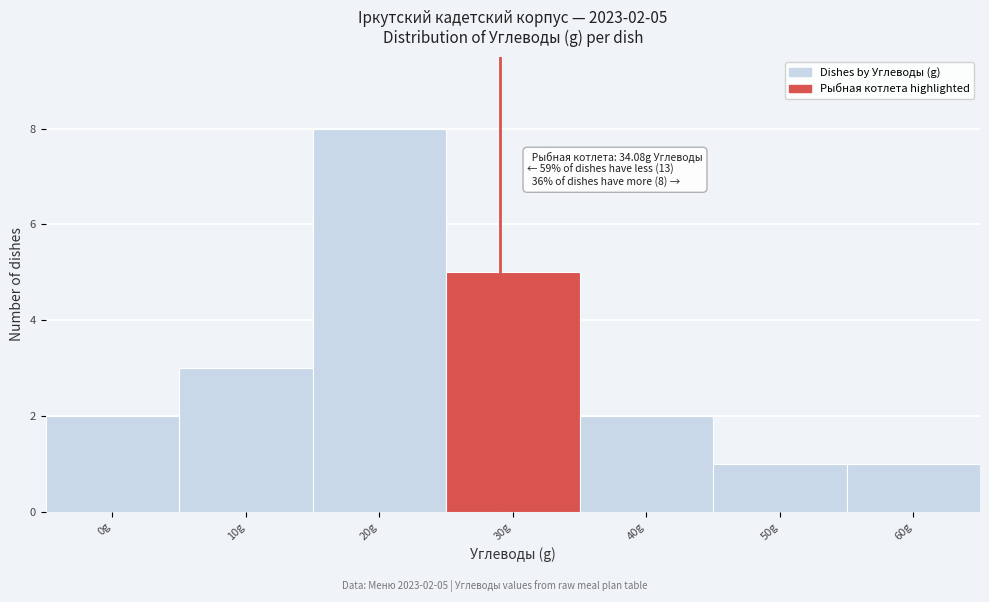

Reading right to left, extract all data points from this chart.

60g=1	50g=1	40g=2	30g=5	20g=8	10g=3	0g=2